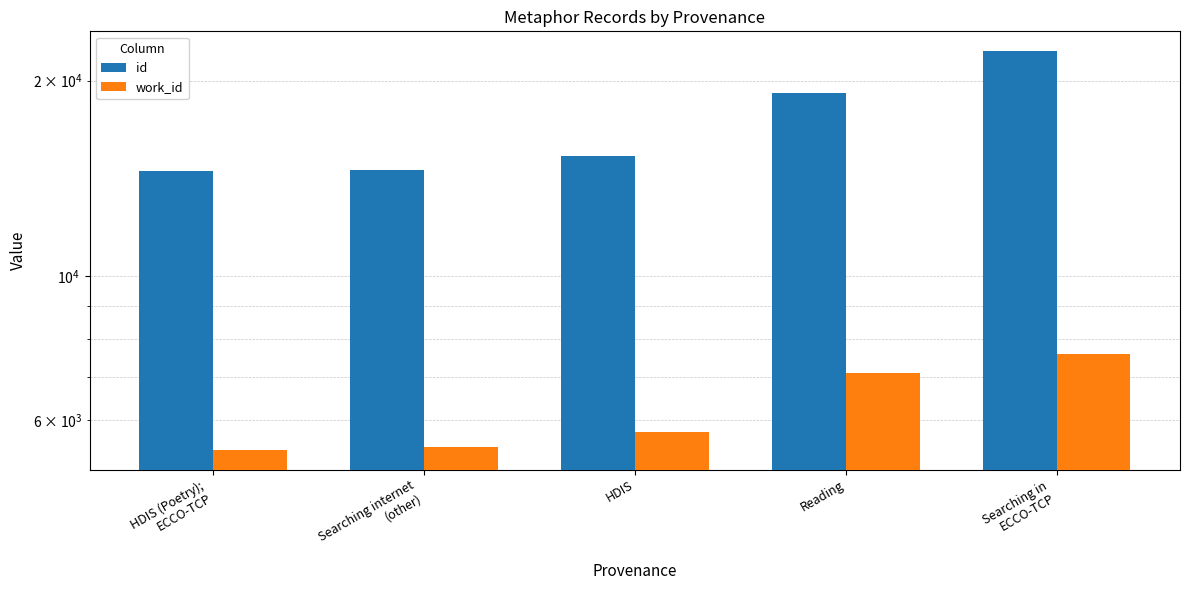

Which series has the largest range (max minus min)?

id